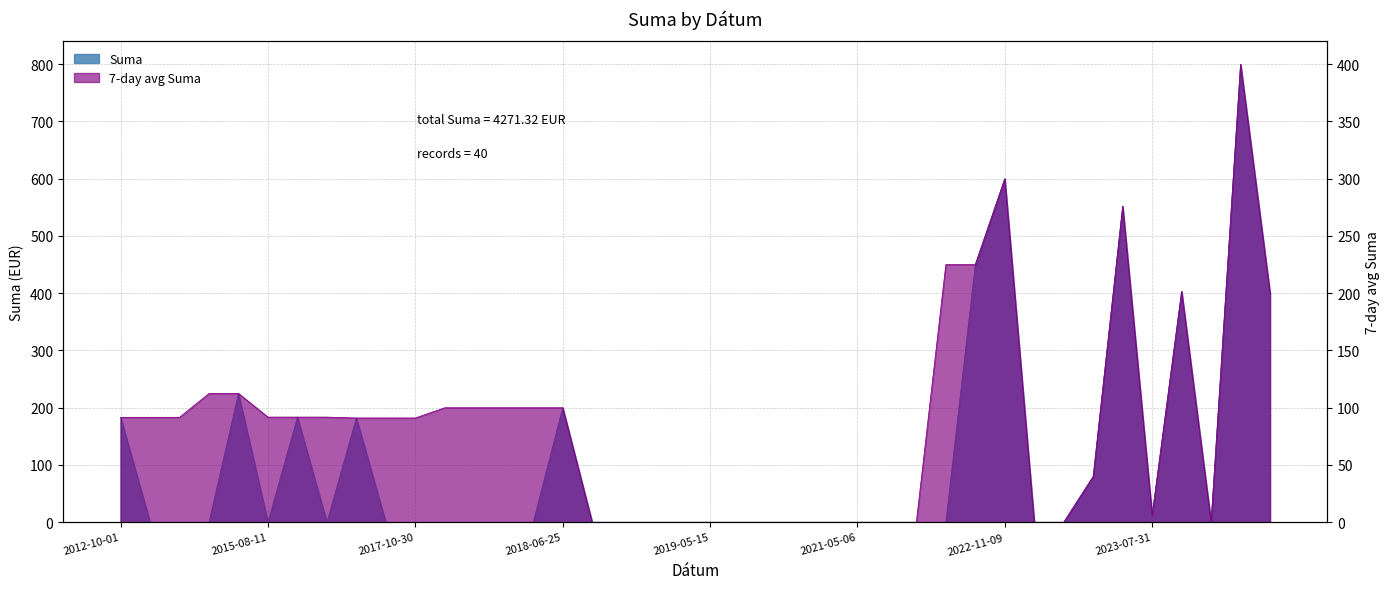

Reading right to left, extract all data points from this chart.

Suma: 400.0	800.0	0.0	403.2	12.1	552.0	80.0	0.0	0.0	600.0	450.0	0.0	0.0	0.0	0.0	0.0	0.0	0.0	0.0	0.0	0.0	0.0	0.0	0.0	200.0	0.0	0.0	0.0	0.0	0.0	0.0	182.1	0.0	183.7	0.0	224.9	0.0	0.0	0.0	183.3
Suma_7day: 200.0	400.0	0.0	201.6	6.0	276.0	40.0	0.0	0.0	300.0	225.0	225.0	0.0	0.0	0.0	0.0	0.0	0.0	0.0	0.0	0.0	0.0	0.0	0.0	100.0	100.0	100.0	100.0	100.0	91.1	91.1	91.1	91.8	91.8	91.8	112.5	112.5	91.7	91.7	91.7